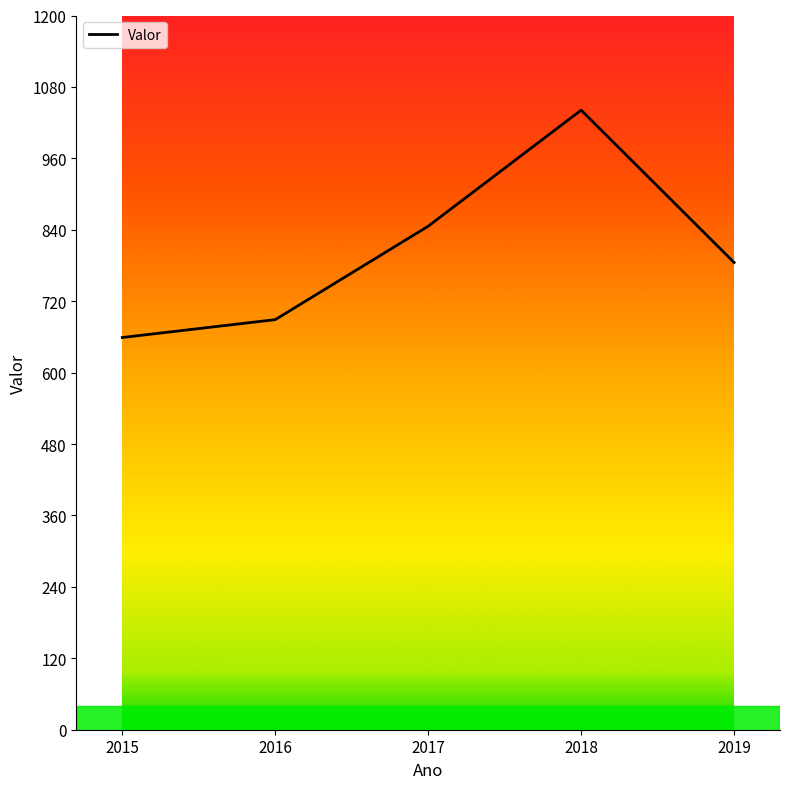

How many values are below 785?

2